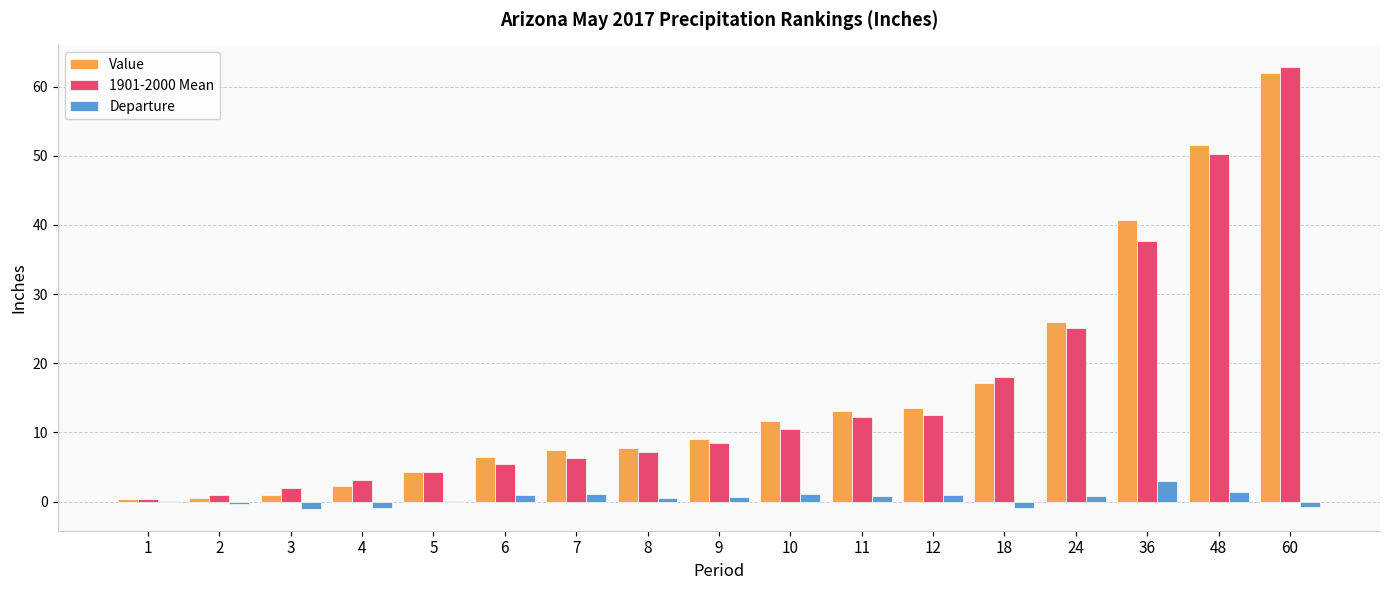

Is the value of Value at 12 greater than the value of Departure at 11?

Yes